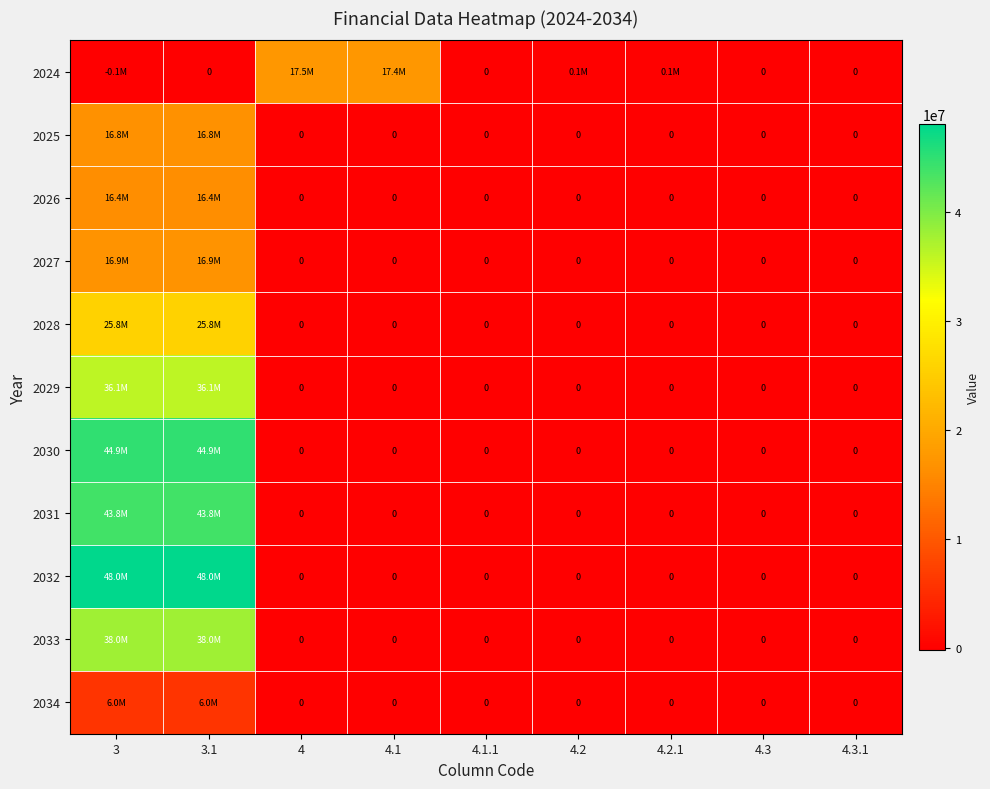

The value of 2028 at 4.3.1 is 0.0. True or false?

True